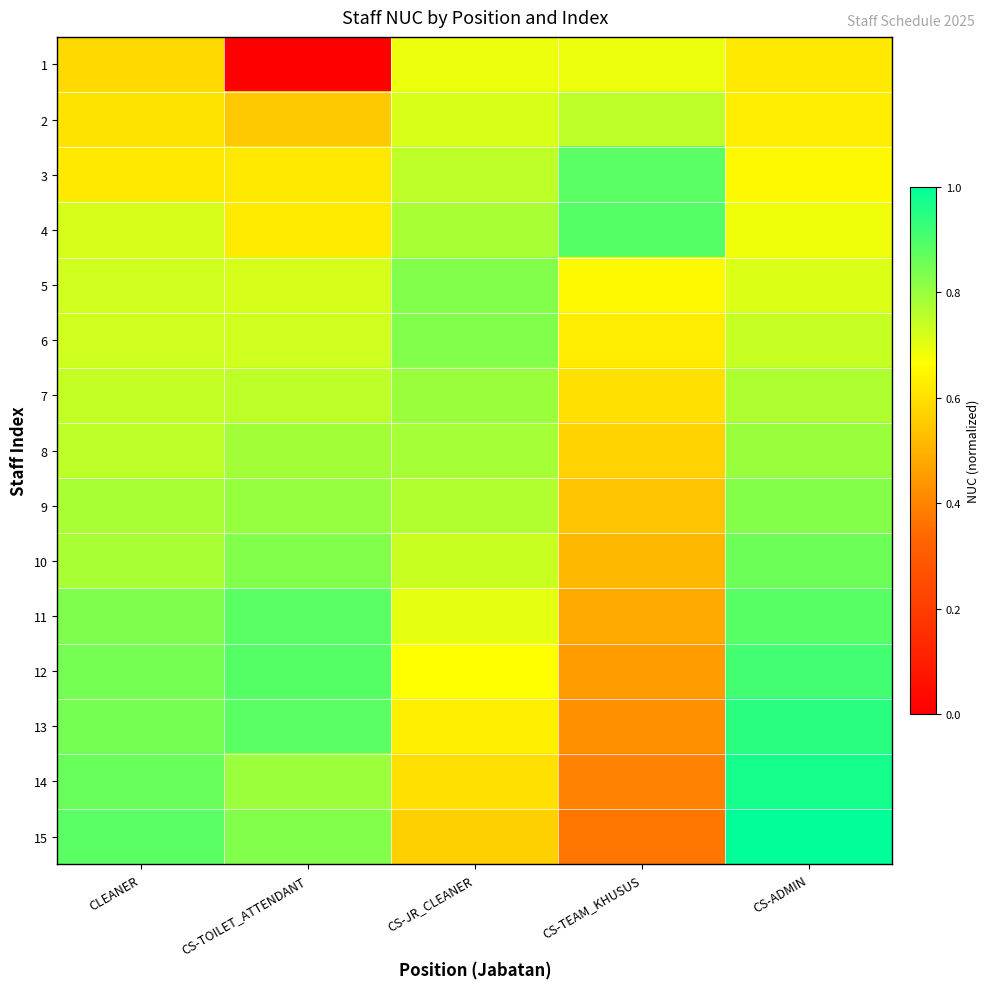

Reading left to right, list all the values displayed in this chart.

1: CLEANER=0.6	CS-TOILET_ATTENDANT=0.0	CS-JR_CLEANER=0.7	CS-TEAM_KHUSUS=0.7	CS-ADMIN=0.6
2: CLEANER=0.6	CS-TOILET_ATTENDANT=0.5	CS-JR_CLEANER=0.7	CS-TEAM_KHUSUS=0.8	CS-ADMIN=0.6
3: CLEANER=0.6	CS-TOILET_ATTENDANT=0.6	CS-JR_CLEANER=0.8	CS-TEAM_KHUSUS=0.9	CS-ADMIN=0.7
4: CLEANER=0.7	CS-TOILET_ATTENDANT=0.6	CS-JR_CLEANER=0.8	CS-TEAM_KHUSUS=0.9	CS-ADMIN=0.7
5: CLEANER=0.7	CS-TOILET_ATTENDANT=0.7	CS-JR_CLEANER=0.8	CS-TEAM_KHUSUS=0.7	CS-ADMIN=0.7
6: CLEANER=0.7	CS-TOILET_ATTENDANT=0.7	CS-JR_CLEANER=0.8	CS-TEAM_KHUSUS=0.6	CS-ADMIN=0.7
7: CLEANER=0.7	CS-TOILET_ATTENDANT=0.8	CS-JR_CLEANER=0.8	CS-TEAM_KHUSUS=0.6	CS-ADMIN=0.8
8: CLEANER=0.8	CS-TOILET_ATTENDANT=0.8	CS-JR_CLEANER=0.8	CS-TEAM_KHUSUS=0.6	CS-ADMIN=0.8
9: CLEANER=0.8	CS-TOILET_ATTENDANT=0.8	CS-JR_CLEANER=0.8	CS-TEAM_KHUSUS=0.5	CS-ADMIN=0.8
10: CLEANER=0.8	CS-TOILET_ATTENDANT=0.8	CS-JR_CLEANER=0.7	CS-TEAM_KHUSUS=0.5	CS-ADMIN=0.9
11: CLEANER=0.8	CS-TOILET_ATTENDANT=0.9	CS-JR_CLEANER=0.7	CS-TEAM_KHUSUS=0.5	CS-ADMIN=0.9
12: CLEANER=0.8	CS-TOILET_ATTENDANT=0.9	CS-JR_CLEANER=0.7	CS-TEAM_KHUSUS=0.5	CS-ADMIN=0.9
13: CLEANER=0.8	CS-TOILET_ATTENDANT=0.9	CS-JR_CLEANER=0.6	CS-TEAM_KHUSUS=0.4	CS-ADMIN=0.9
14: CLEANER=0.9	CS-TOILET_ATTENDANT=0.8	CS-JR_CLEANER=0.6	CS-TEAM_KHUSUS=0.4	CS-ADMIN=1.0
15: CLEANER=0.9	CS-TOILET_ATTENDANT=0.8	CS-JR_CLEANER=0.6	CS-TEAM_KHUSUS=0.4	CS-ADMIN=1.0